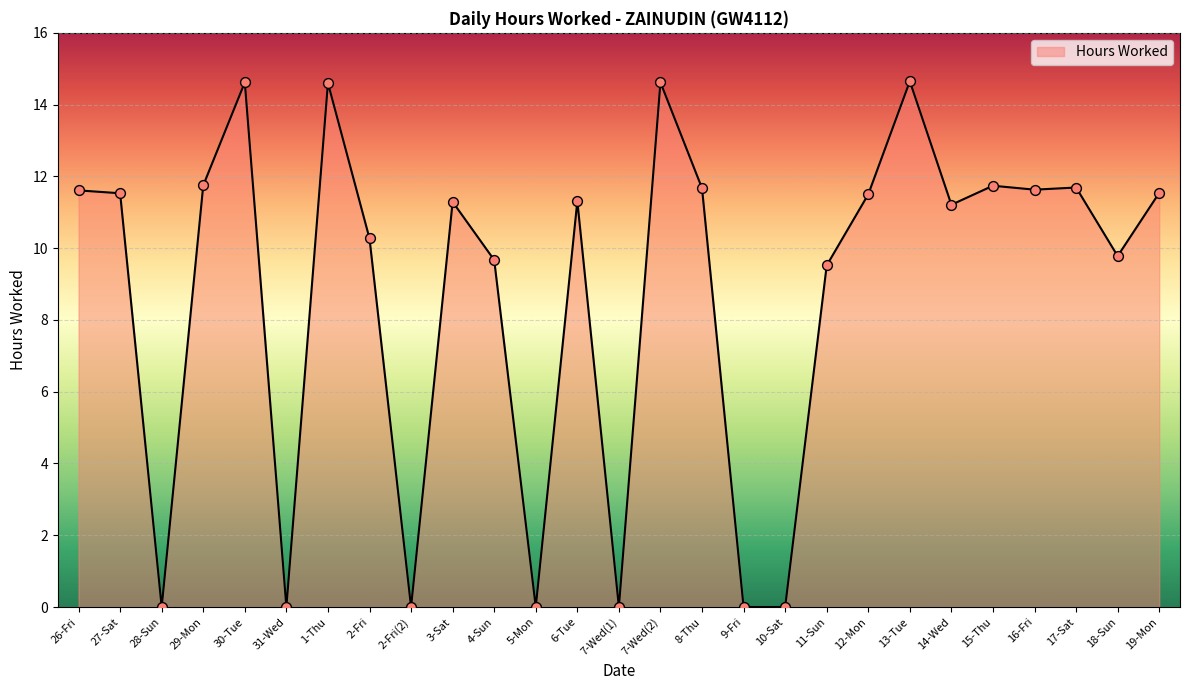

Which has a higher value, 5-Mon or 4-Sun?

4-Sun